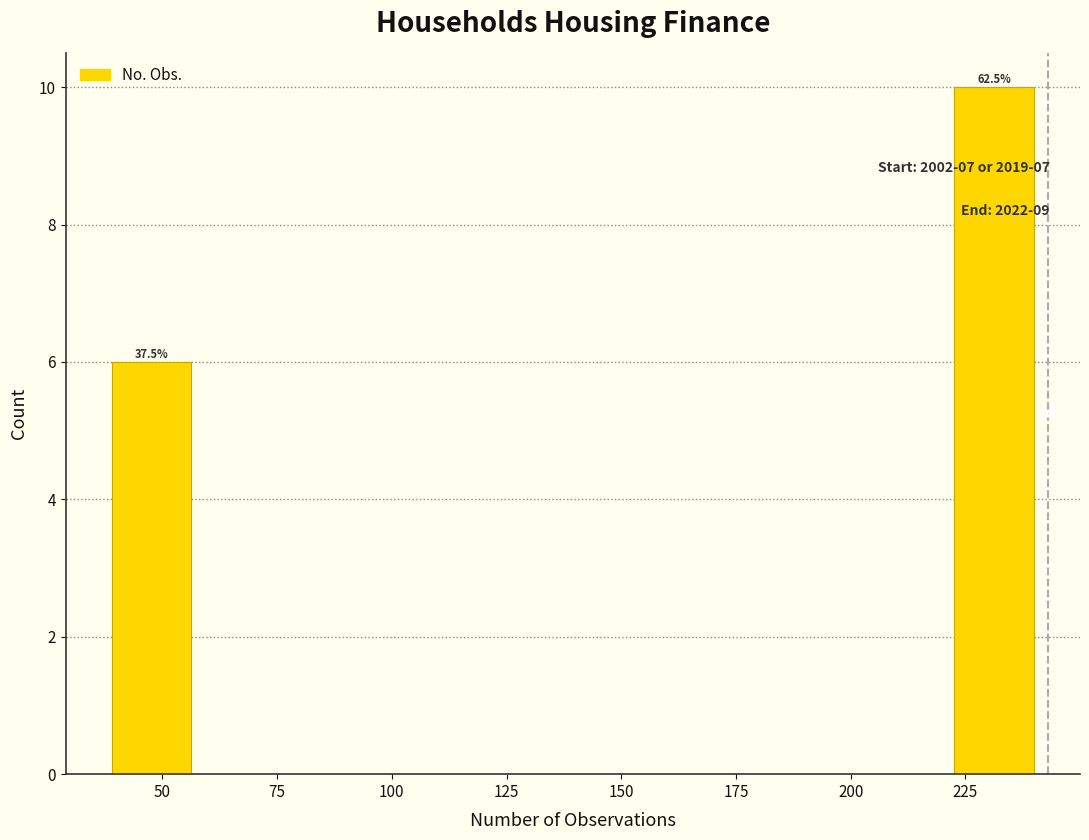

Over which range of the x-axis is the bar tallest?

225 to 245